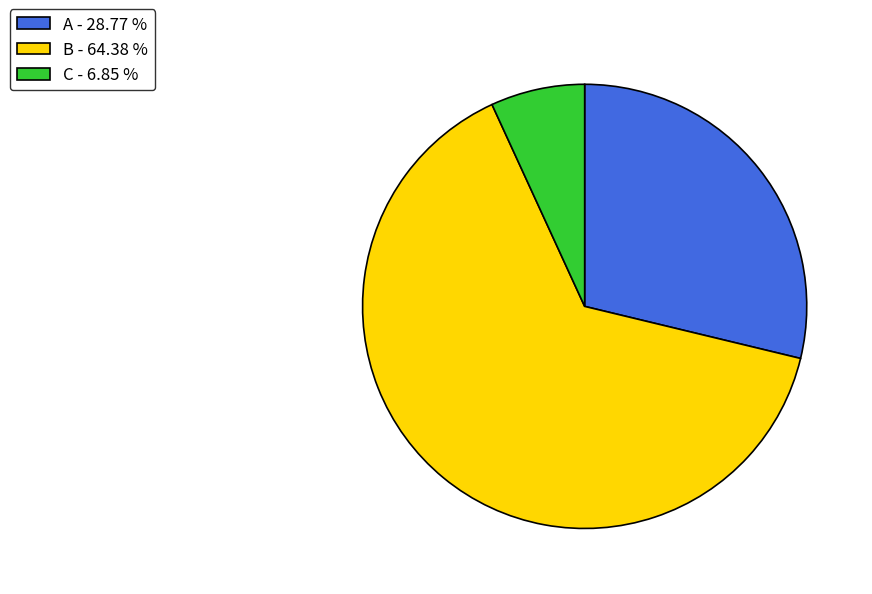

Is it true that B is 64% of the pie?

True